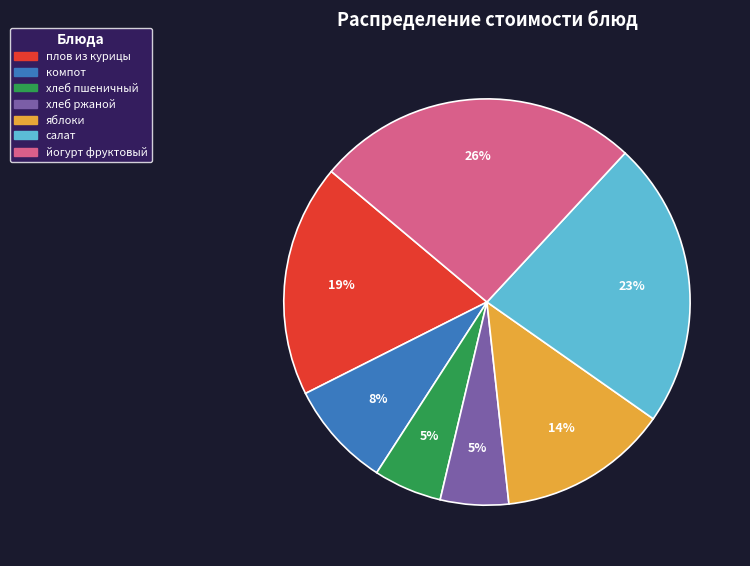

Is there any slice that represents more than half of the pie?

No